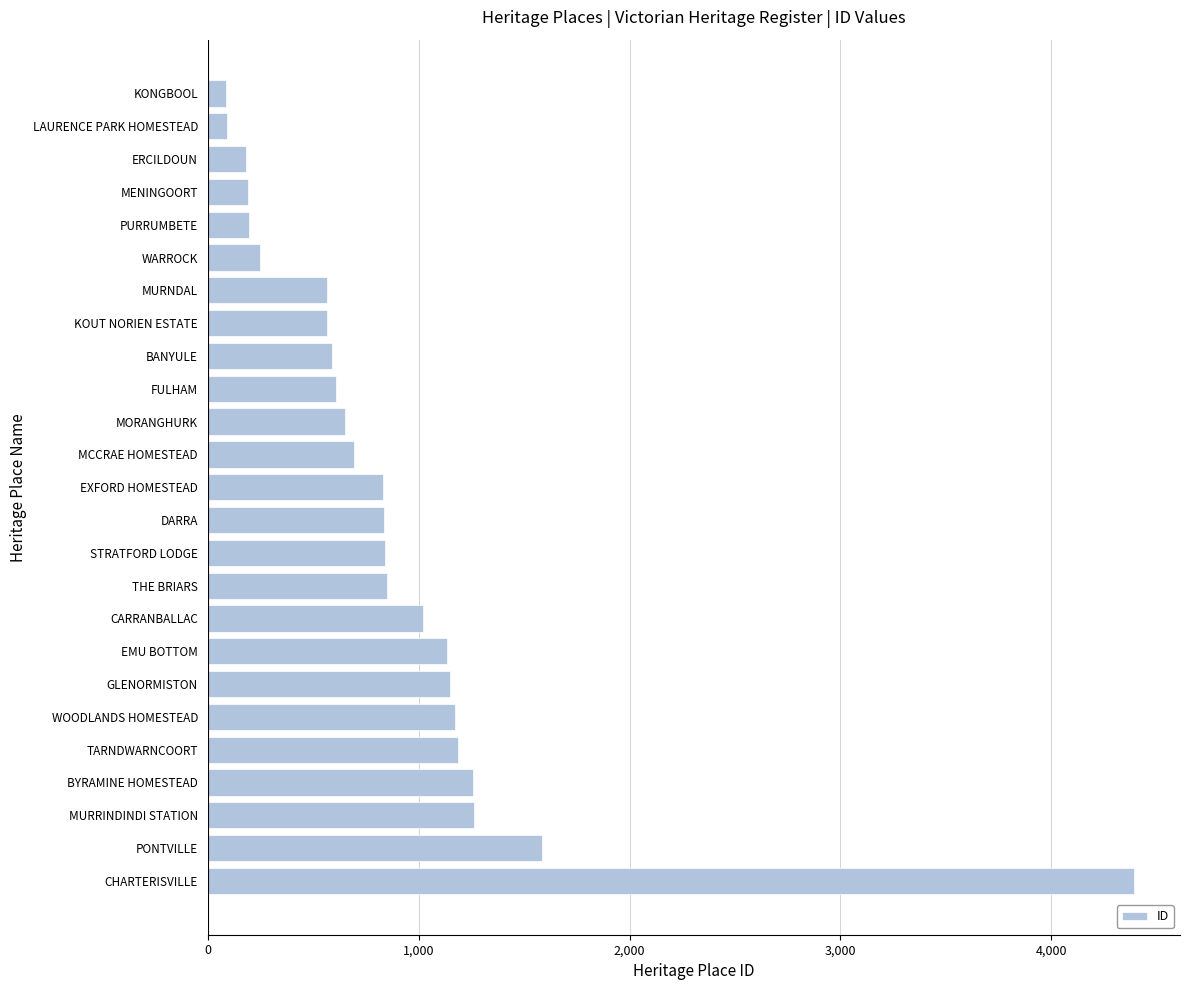

What is the maximum value shown in the chart?

4390